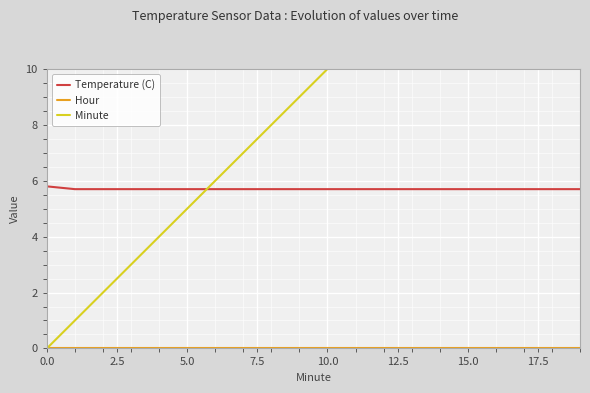

True or false: Minute and Hour cross at least once.

False